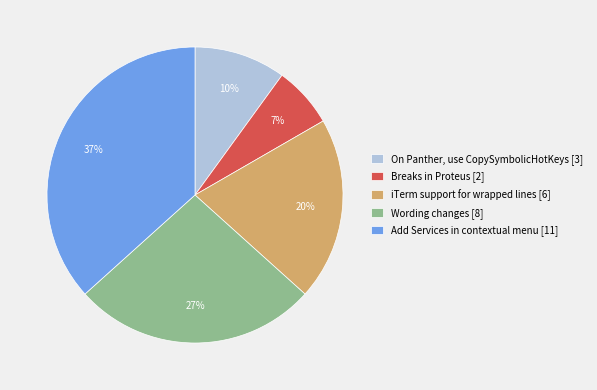

What is the smallest slice in the pie chart?

Breaks in Proteus [2]